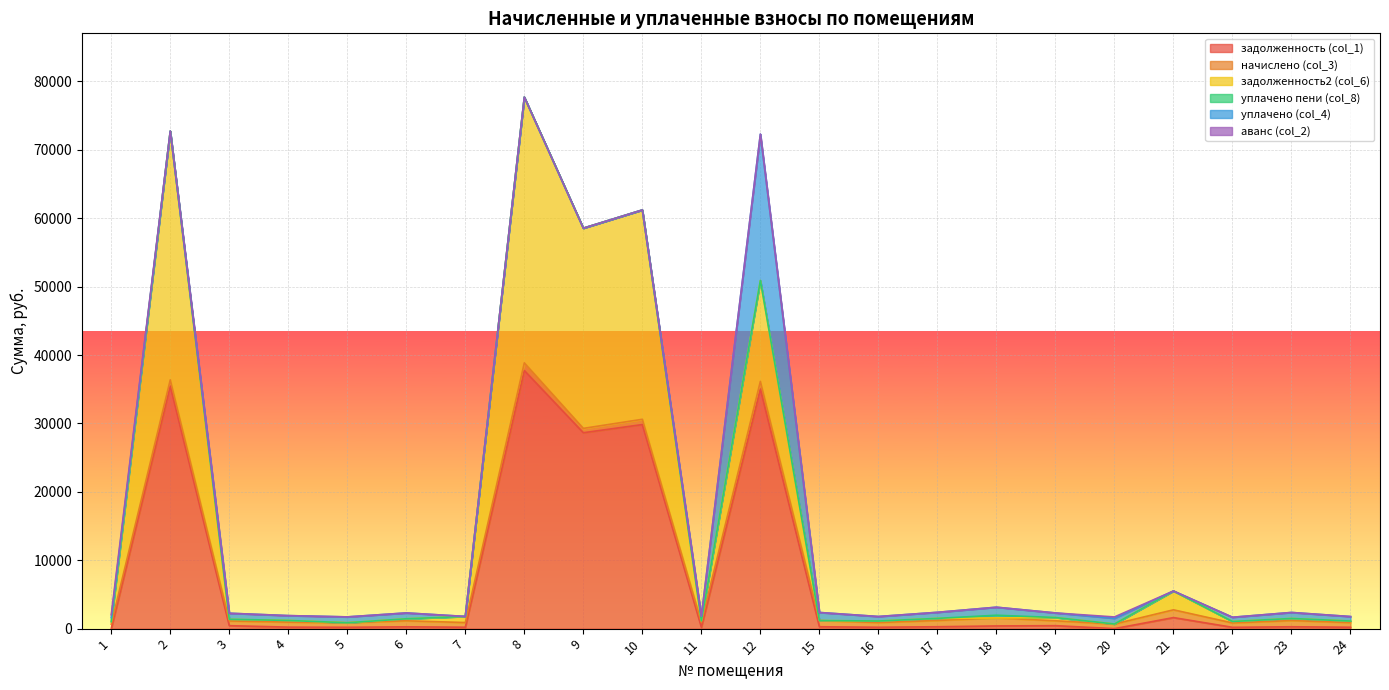

At which category does аванс (col_2) reach its first local peak?

20